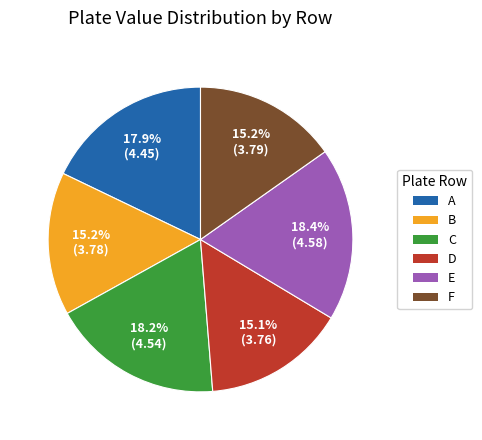

Is B the majority of the pie?

No